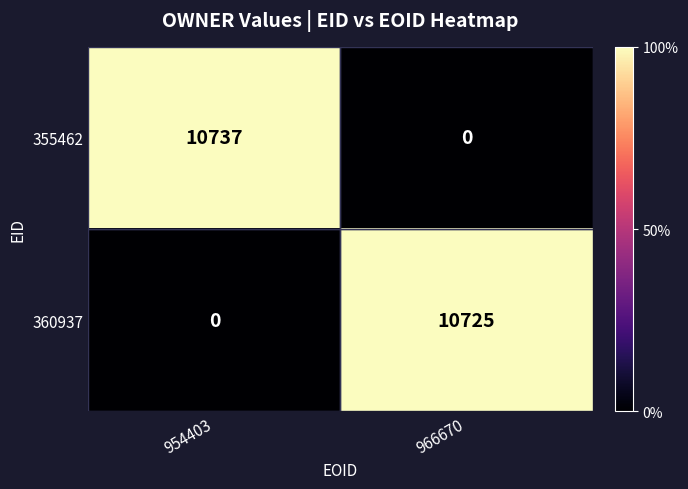

List the series in order of their peak value, highest first.

355462, 360937